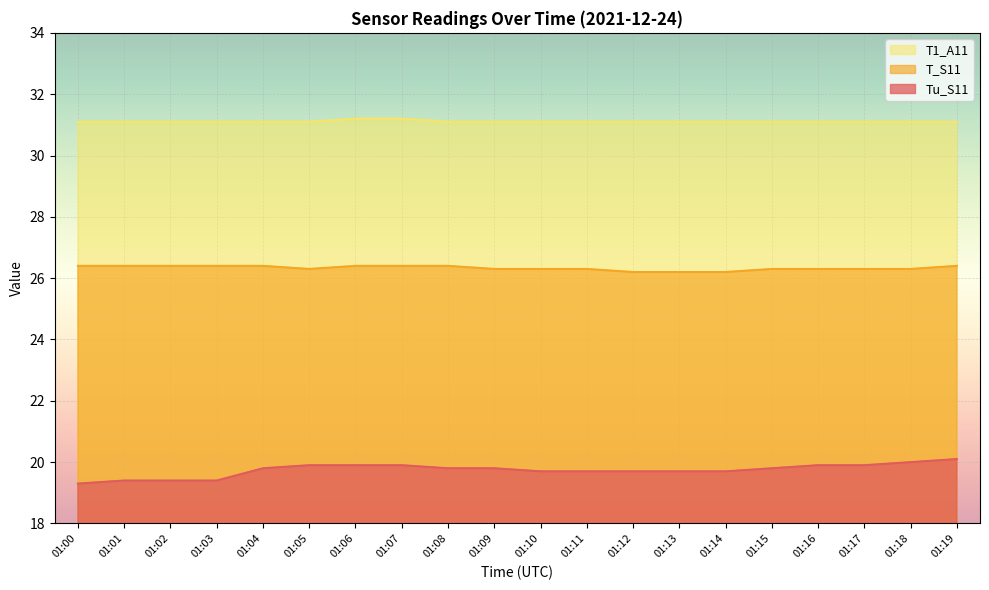

Reading right to left, extract all data points from this chart.

Tu_S11: 01:19=20.1	01:18=20.0	01:17=19.9	01:16=19.9	01:15=19.8	01:14=19.7	01:13=19.7	01:12=19.7	01:11=19.7	01:10=19.7	01:09=19.8	01:08=19.8	01:07=19.9	01:06=19.9	01:05=19.9	01:04=19.8	01:03=19.4	01:02=19.4	01:01=19.4	01:00=19.3
T_S11: 01:19=26.4	01:18=26.3	01:17=26.3	01:16=26.3	01:15=26.3	01:14=26.2	01:13=26.2	01:12=26.2	01:11=26.3	01:10=26.3	01:09=26.3	01:08=26.4	01:07=26.4	01:06=26.4	01:05=26.3	01:04=26.4	01:03=26.4	01:02=26.4	01:01=26.4	01:00=26.4
T1_A11: 01:19=31.1	01:18=31.1	01:17=31.1	01:16=31.1	01:15=31.1	01:14=31.1	01:13=31.1	01:12=31.1	01:11=31.1	01:10=31.1	01:09=31.1	01:08=31.1	01:07=31.2	01:06=31.2	01:05=31.1	01:04=31.1	01:03=31.1	01:02=31.1	01:01=31.1	01:00=31.1